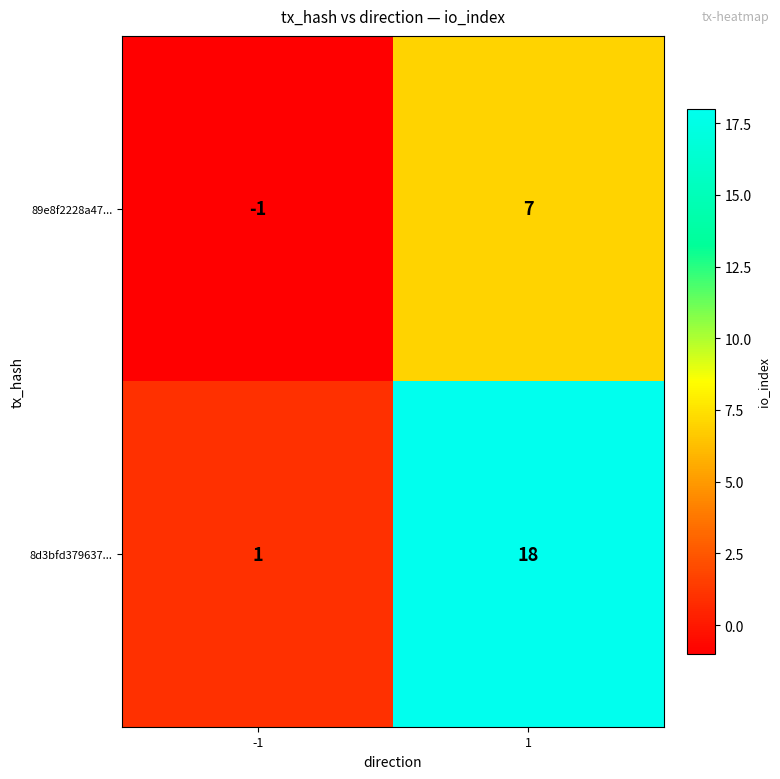

Reading left to right, extract all data points from this chart.

89e8f2228a47...: -1	7
8d3bfd379637...: 1	18